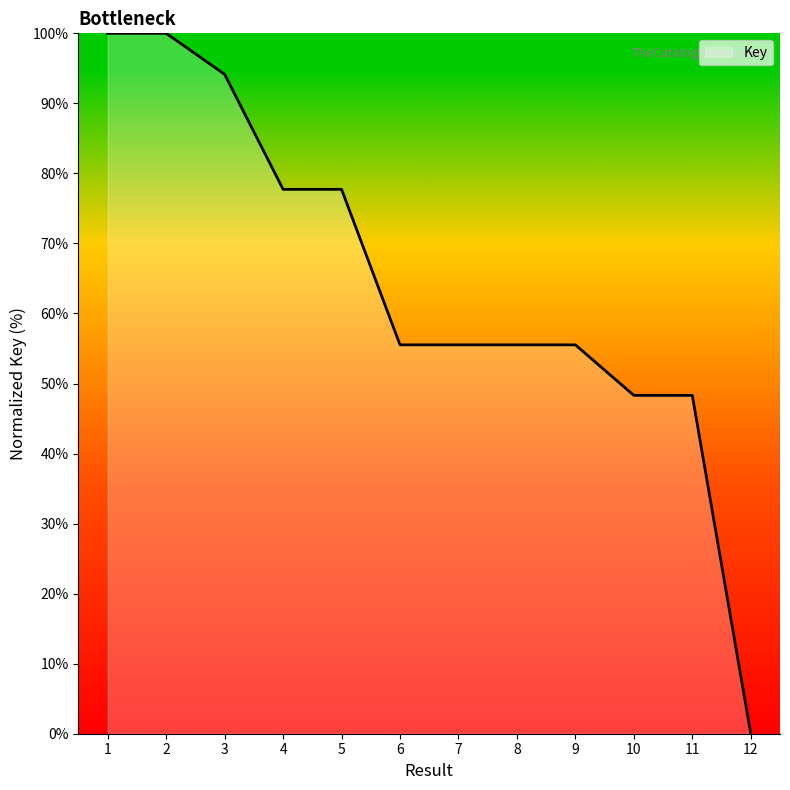

Read the value at 6.

55.5